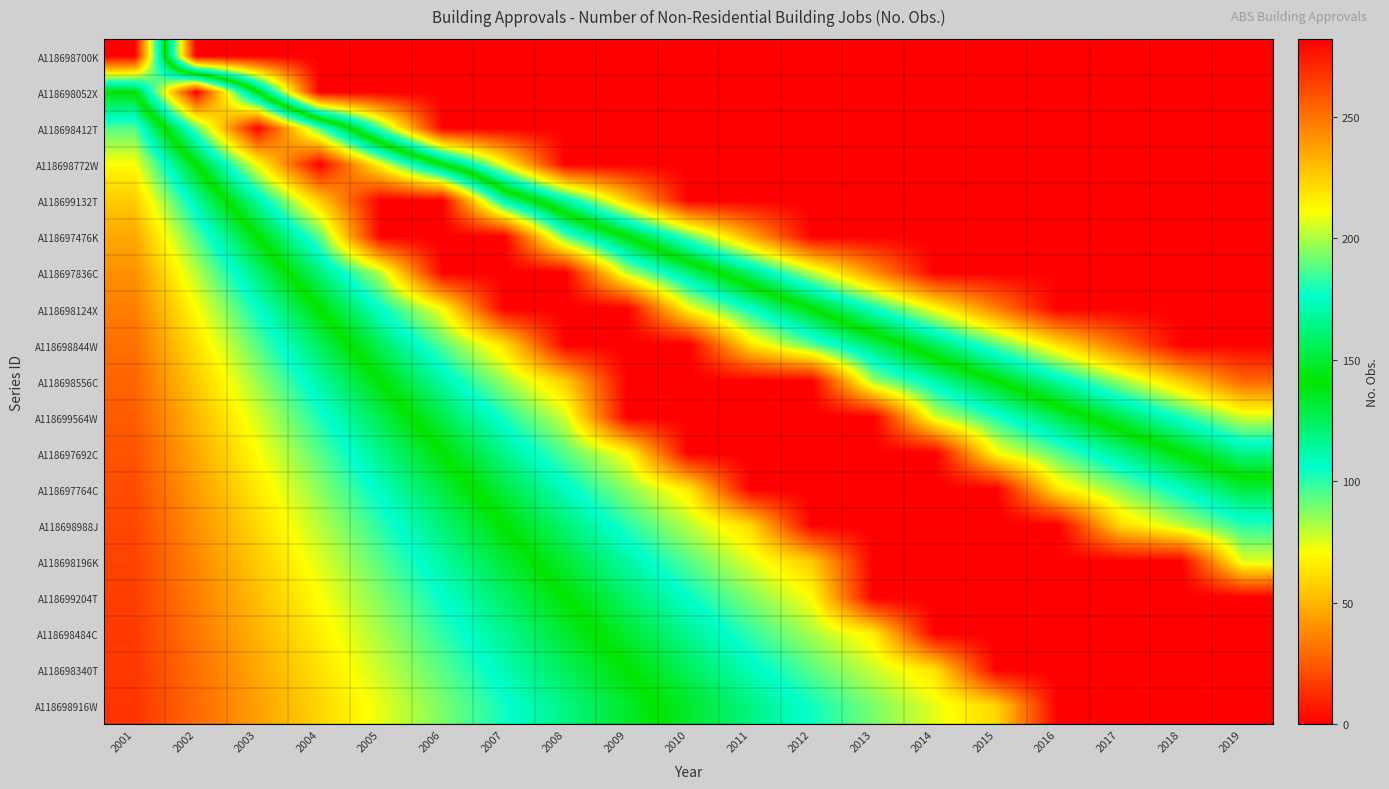

At 2011, list the series in order from smallest to largest.

A118698700K, A118698052X, A118698412T, A118698772W, A118699132T, A118697476K, A118697836C, A118698916W, A118698340T, A118698124X, A118698484C, A118699204T, A118698196K, A118698844W, A118698988J, A118698556C, A118699564W, A118697692C, A118697764C